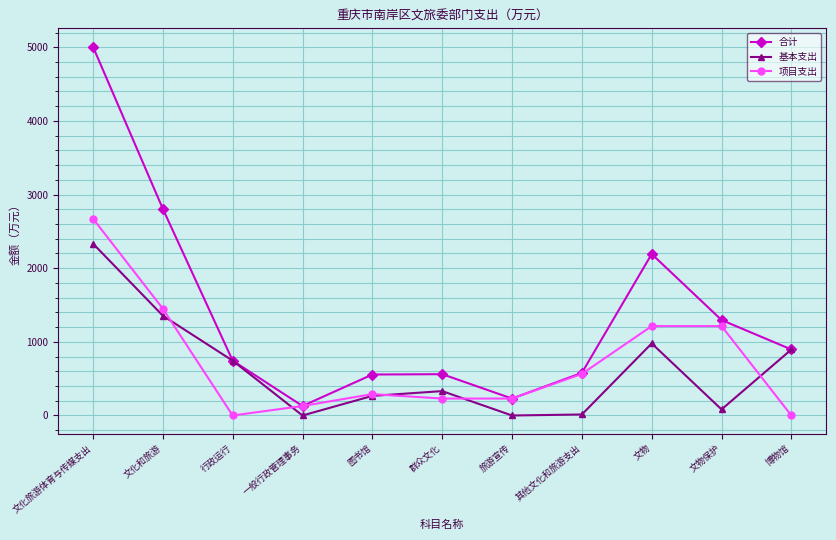

How many times do 基本支出 and 项目支出 cross each other?

5